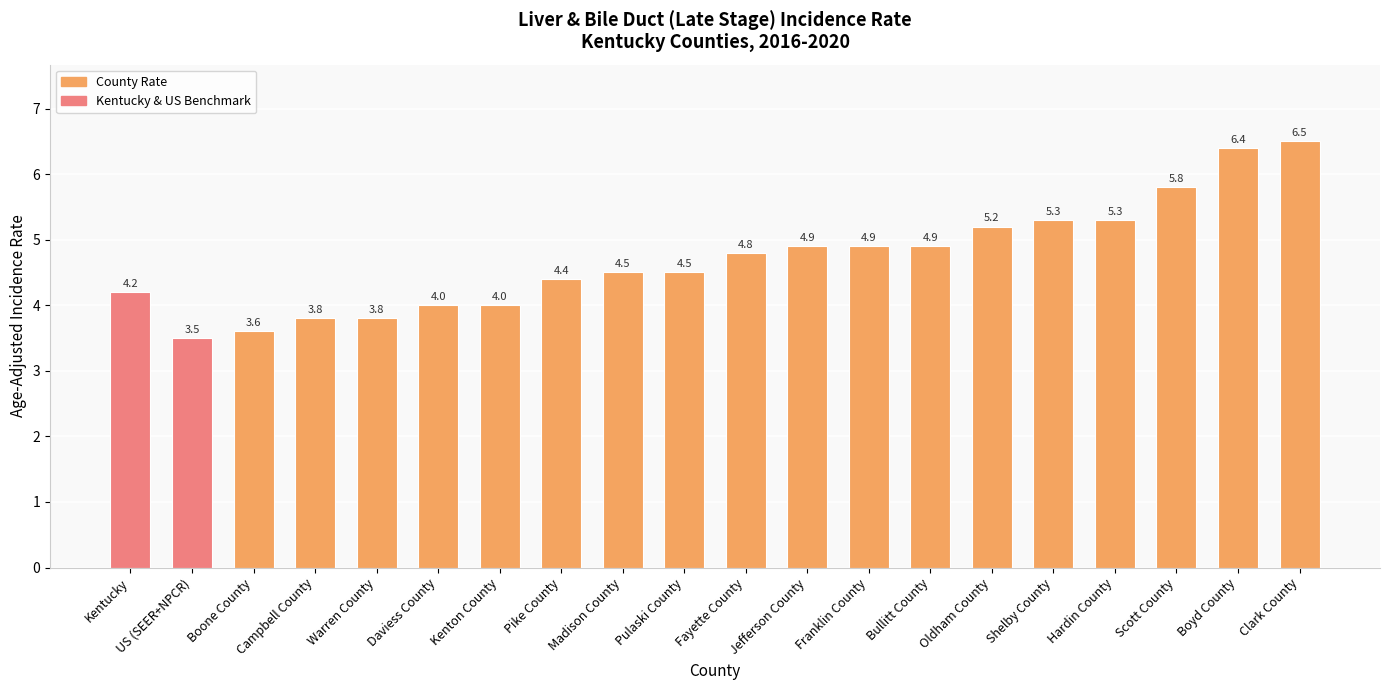

What is the difference between the second highest and second lowest values?

2.8